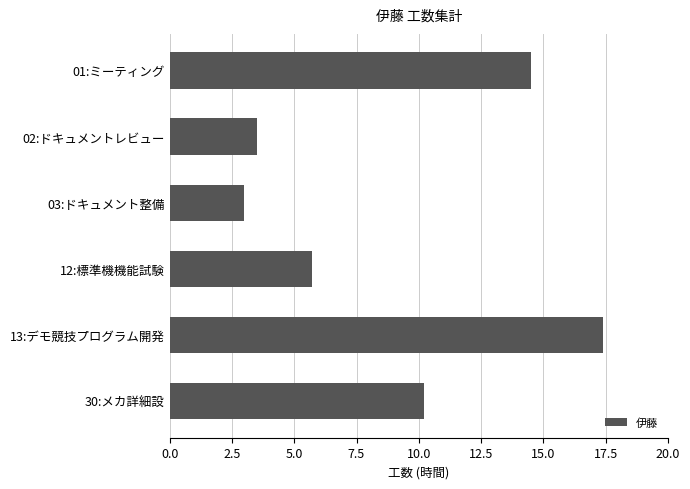

Reading top to bottom, list all the values displayed in this chart.

01:ミーティング=14.5	02:ドキュメントレビュー=3.5	03:ドキュメント整備=3.0	12:標準機機能試験=5.7	13:デモ競技プログラム開発=17.4	30:メカ詳細設=10.2